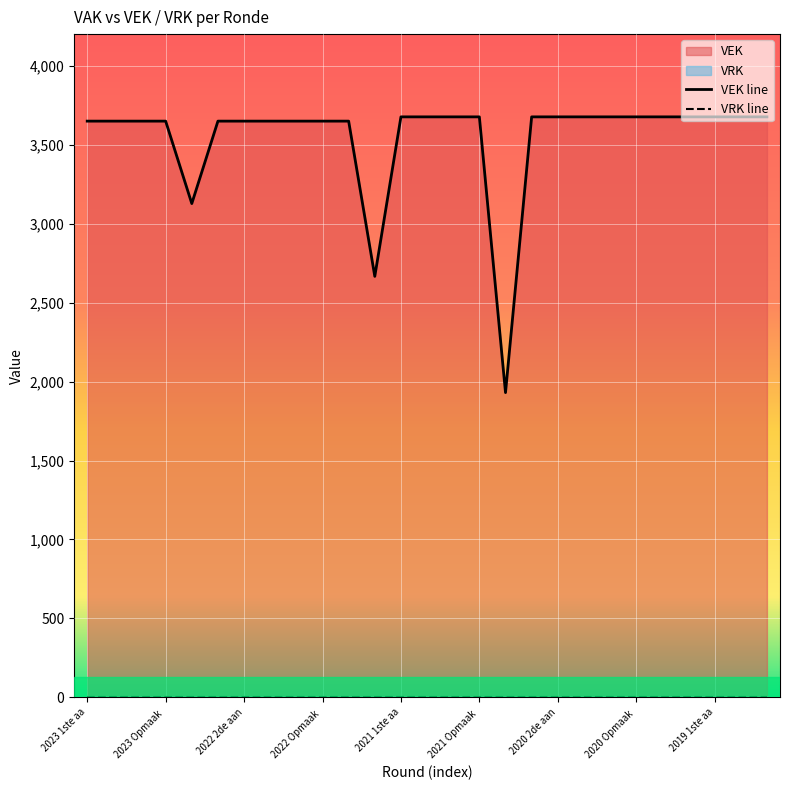

How many points are lower than both their immediate neighbors (excluding endpoints)?

3